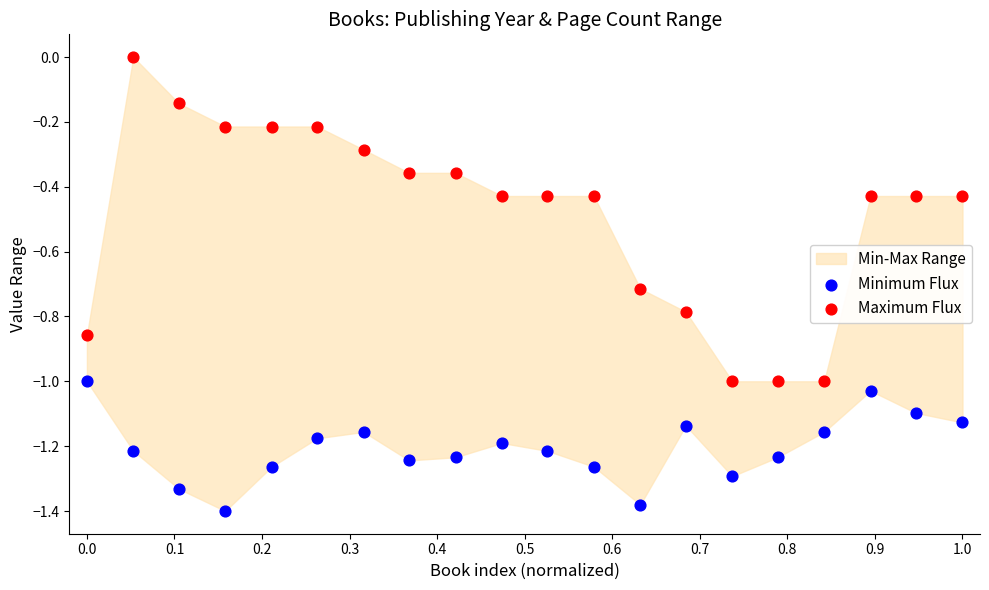

Which series has the largest Y range (max minus min)?

Maximum Flux